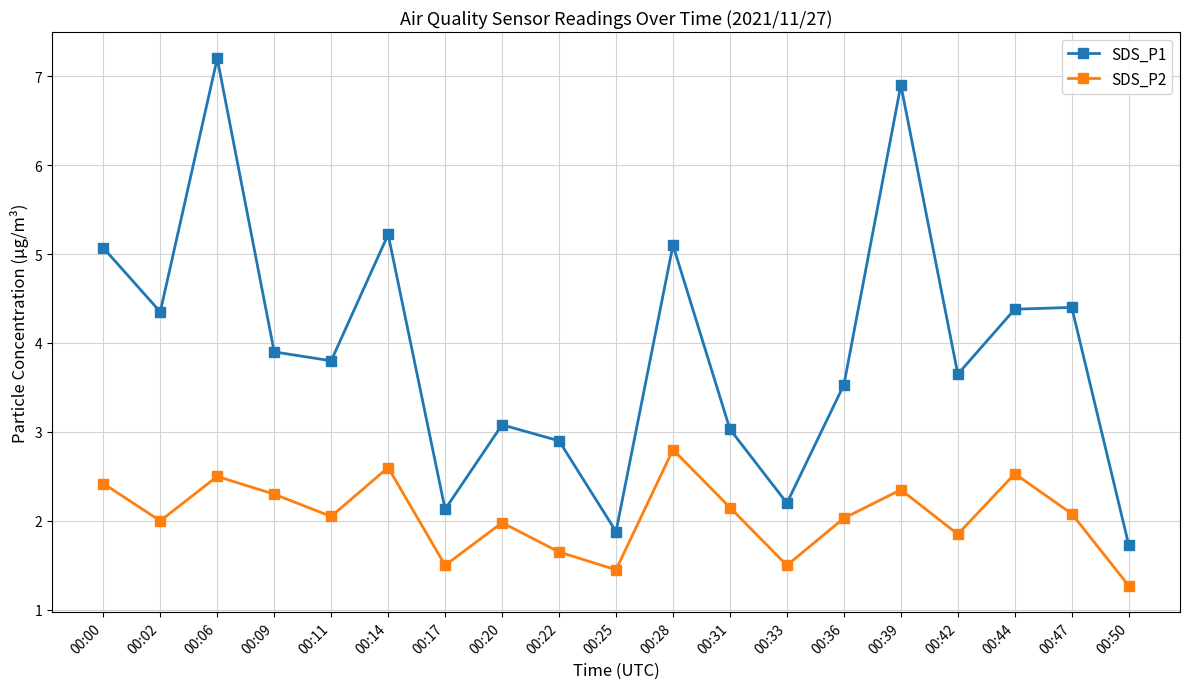

Count the number of data series in this chart.

2